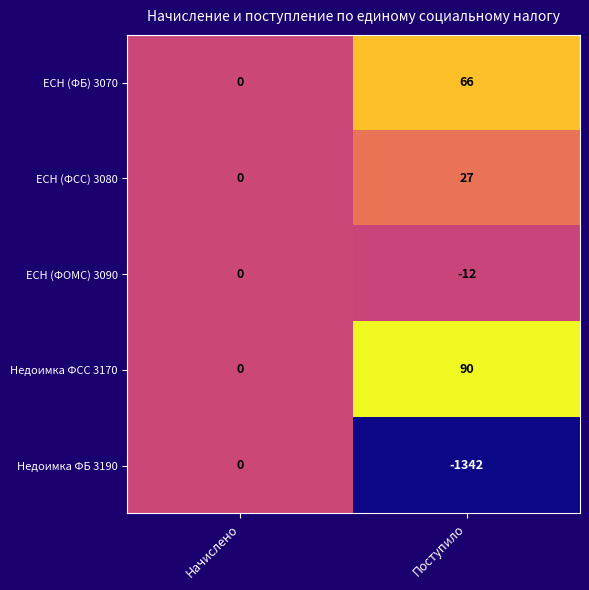

At which category does the chart reach its minimum across all series?

Поступило